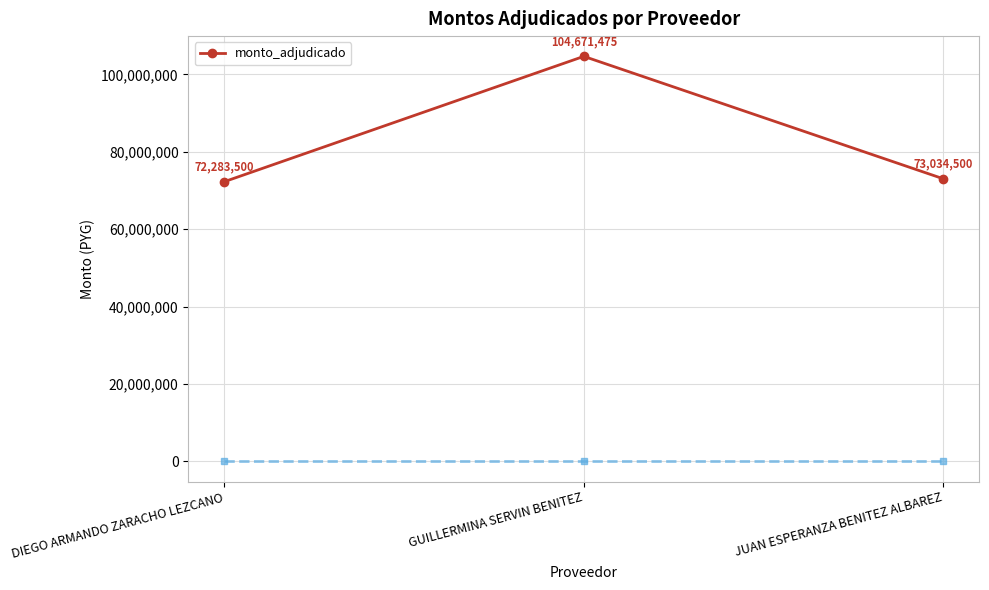

What is the value of the 1st point from the left?

72283500